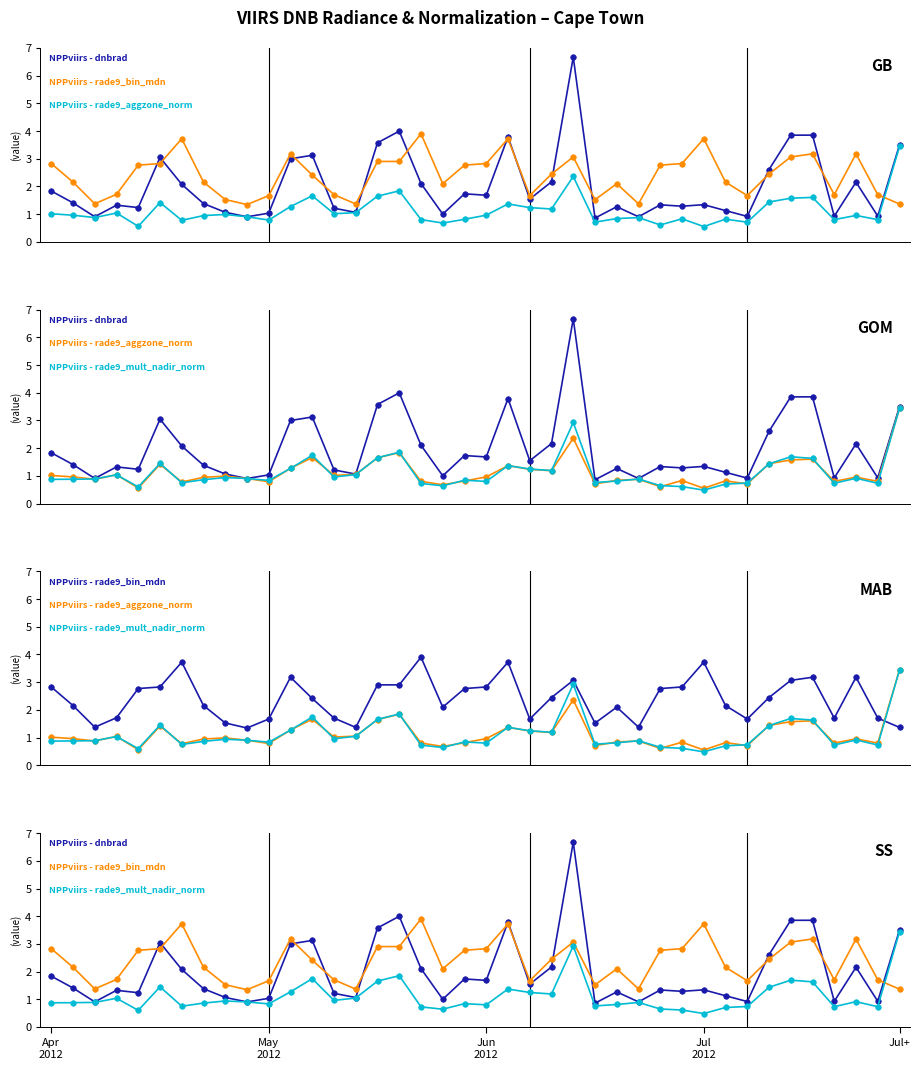

The value of rade9_mult_nadir_norm at 16 is 0.6. True or false?

False